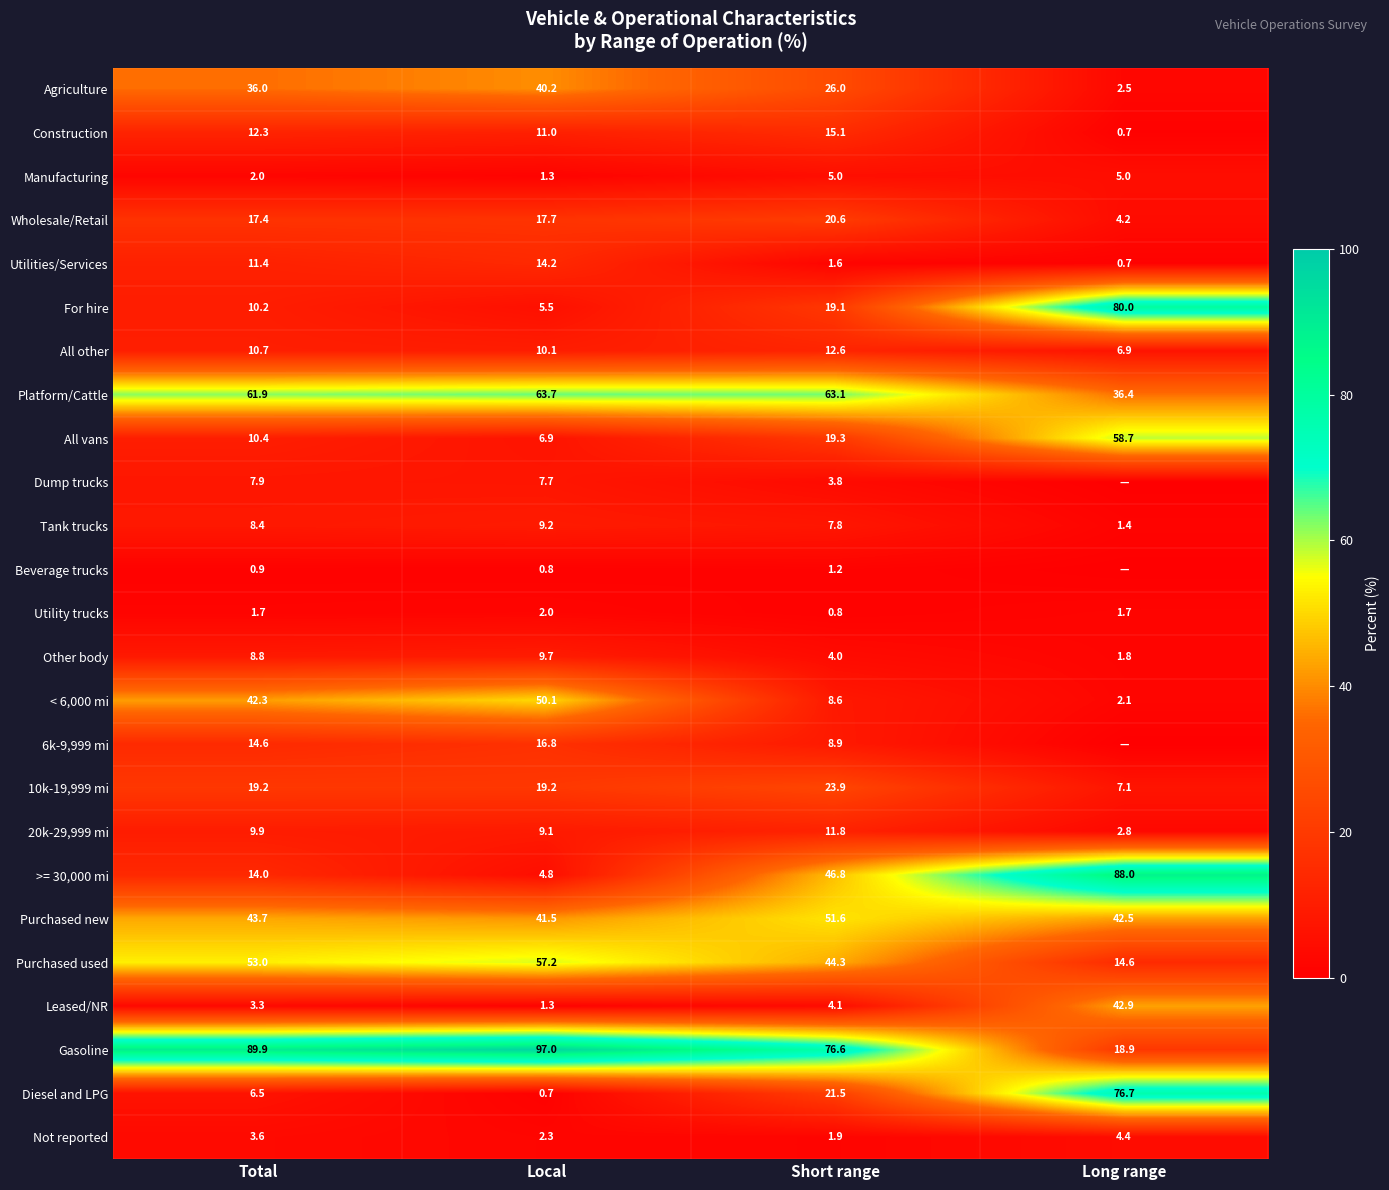

How many data points in 10k-19,999 mi are less than 19?

1